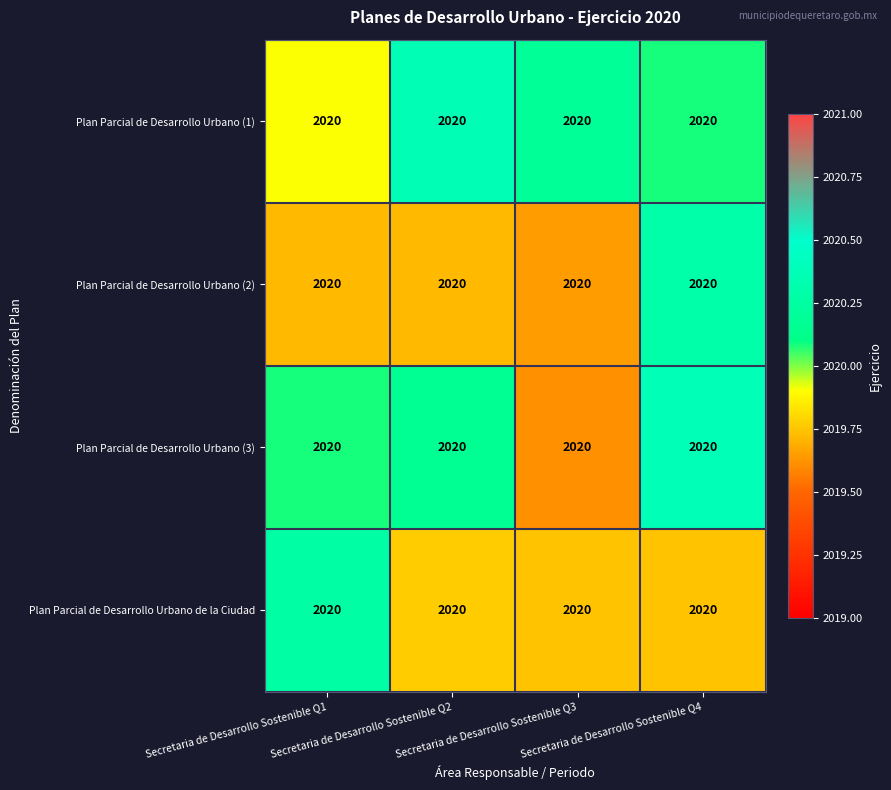

Between Secretaria de Desarrollo Sostenible Q4 and Secretaria de Desarrollo Sostenible Q2, which is larger?

Secretaria de Desarrollo Sostenible Q2